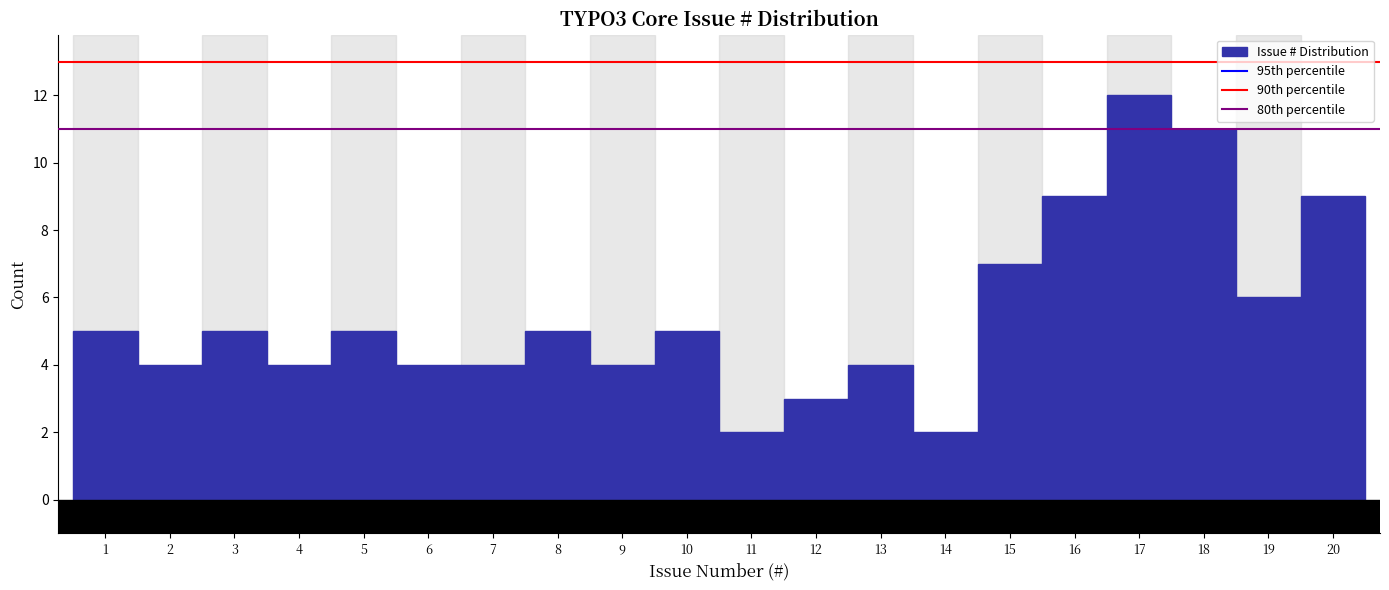

Reading left to right, list all the values displayed in this chart.

1=5	2=4	3=5	4=4	5=5	6=4	7=4	8=5	9=4	10=5	11=2	12=3	13=4	14=2	15=7	16=9	17=12	18=11	19=6	20=9